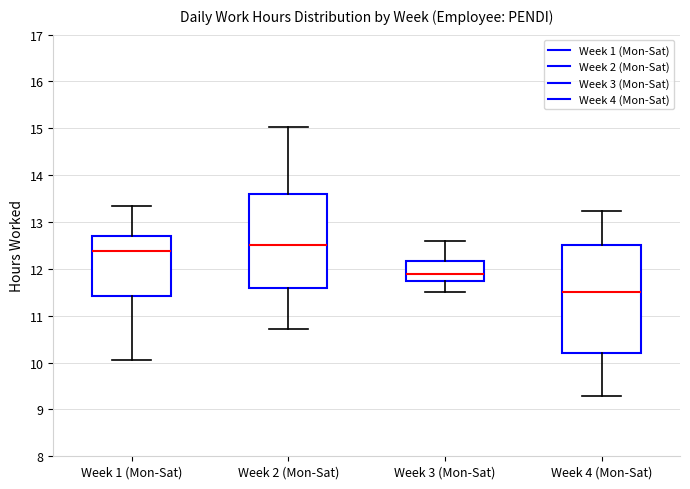

Which box's median line is the highest?

Week 2 (Mon-Sat)